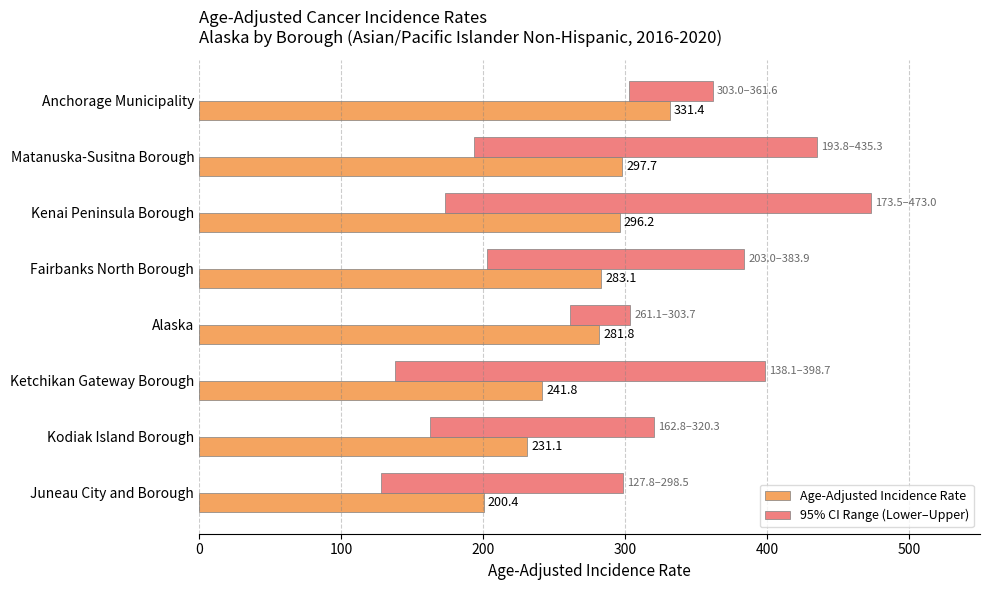

What is the difference between the highest and lowest values at Kenai Peninsula Borough?

3.3